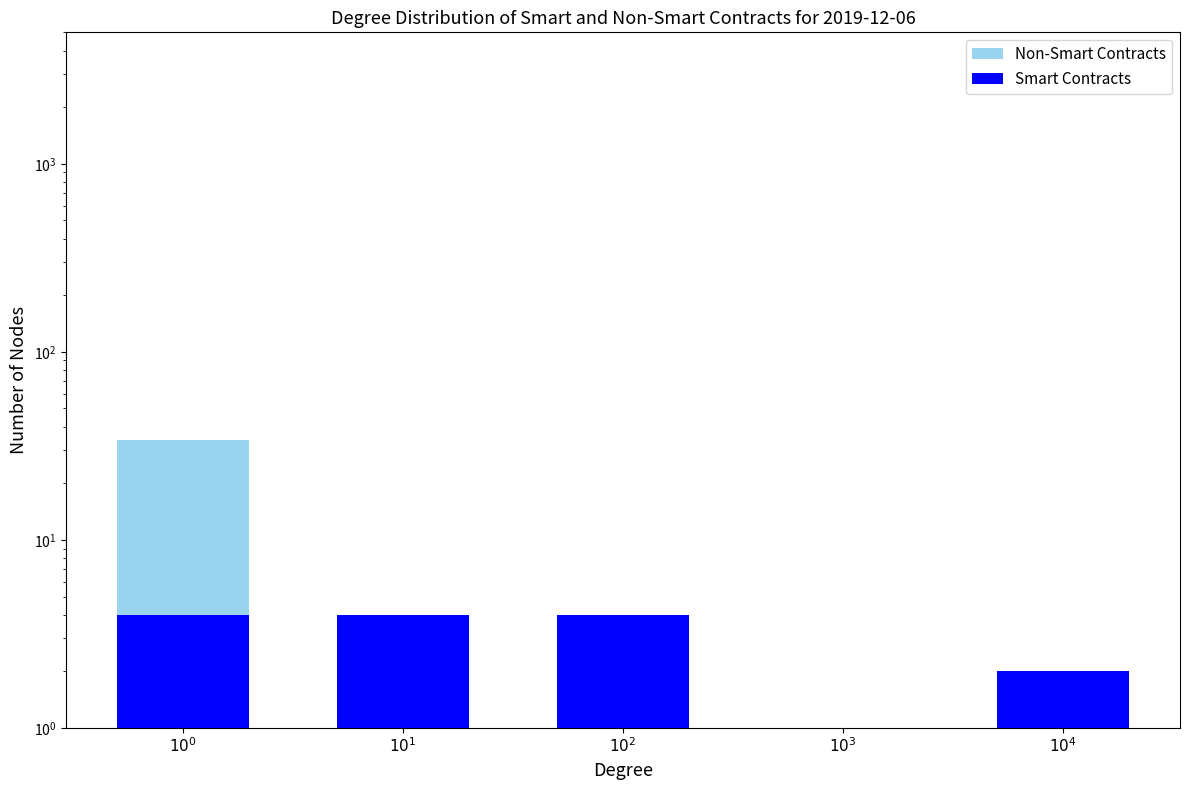

Reading left to right, what are all the values shown in this chart?

Non-Smart Contracts: 34	2	1	1	0
Smart Contracts: 4	4	4	0	2